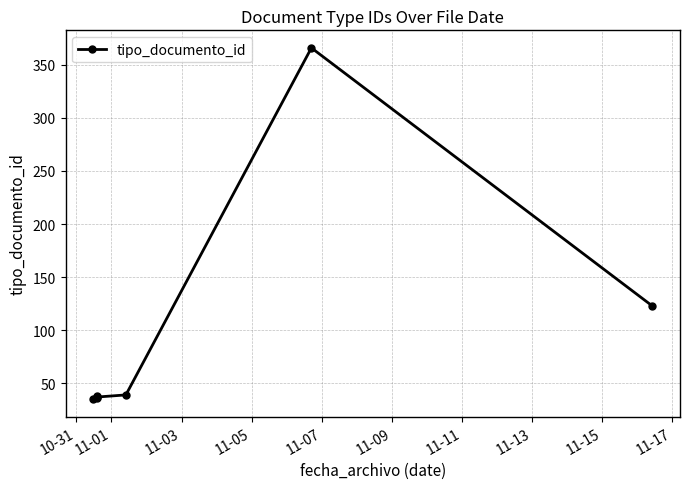

What is the value of the 6th point from the left?

366